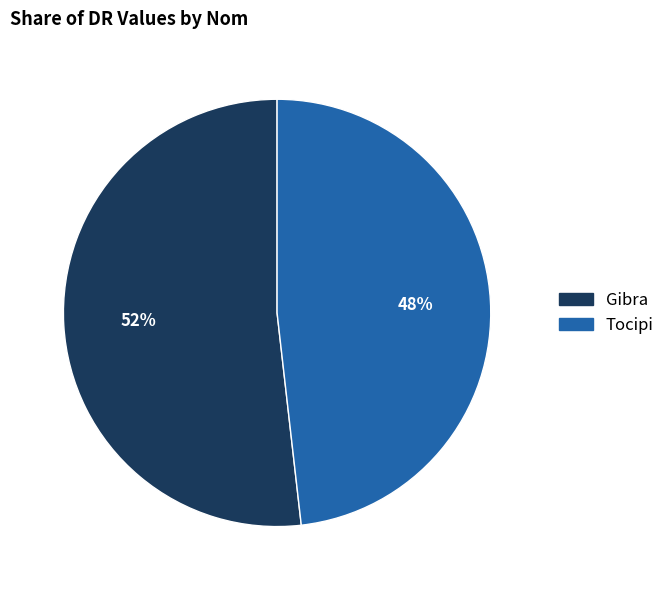

The Tocipi slice represents 34% of the pie. True or false?

False